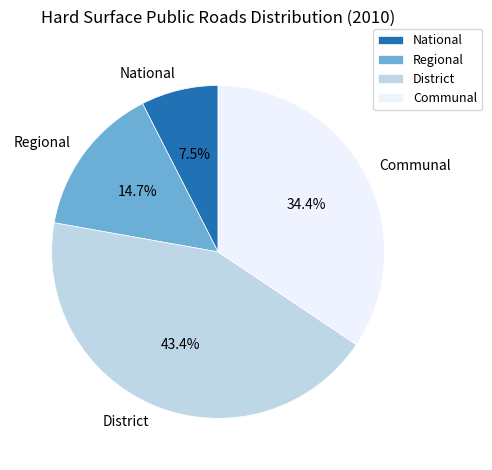

Rank the categories by value from highest to lowest.

District, Communal, Regional, National